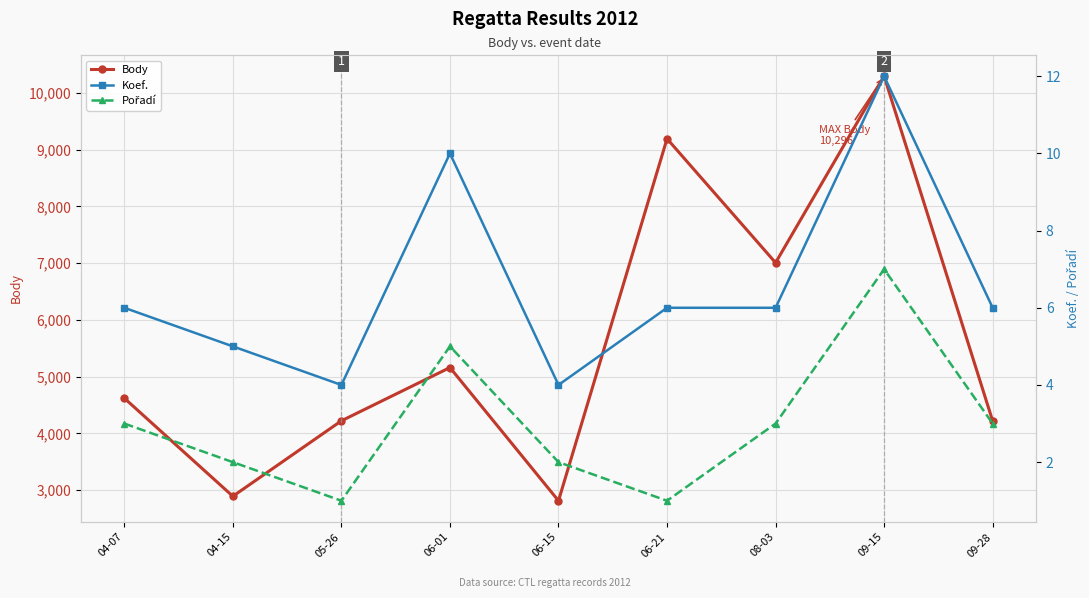

What is the difference between the second highest and second lowest values in the Body series?

6303